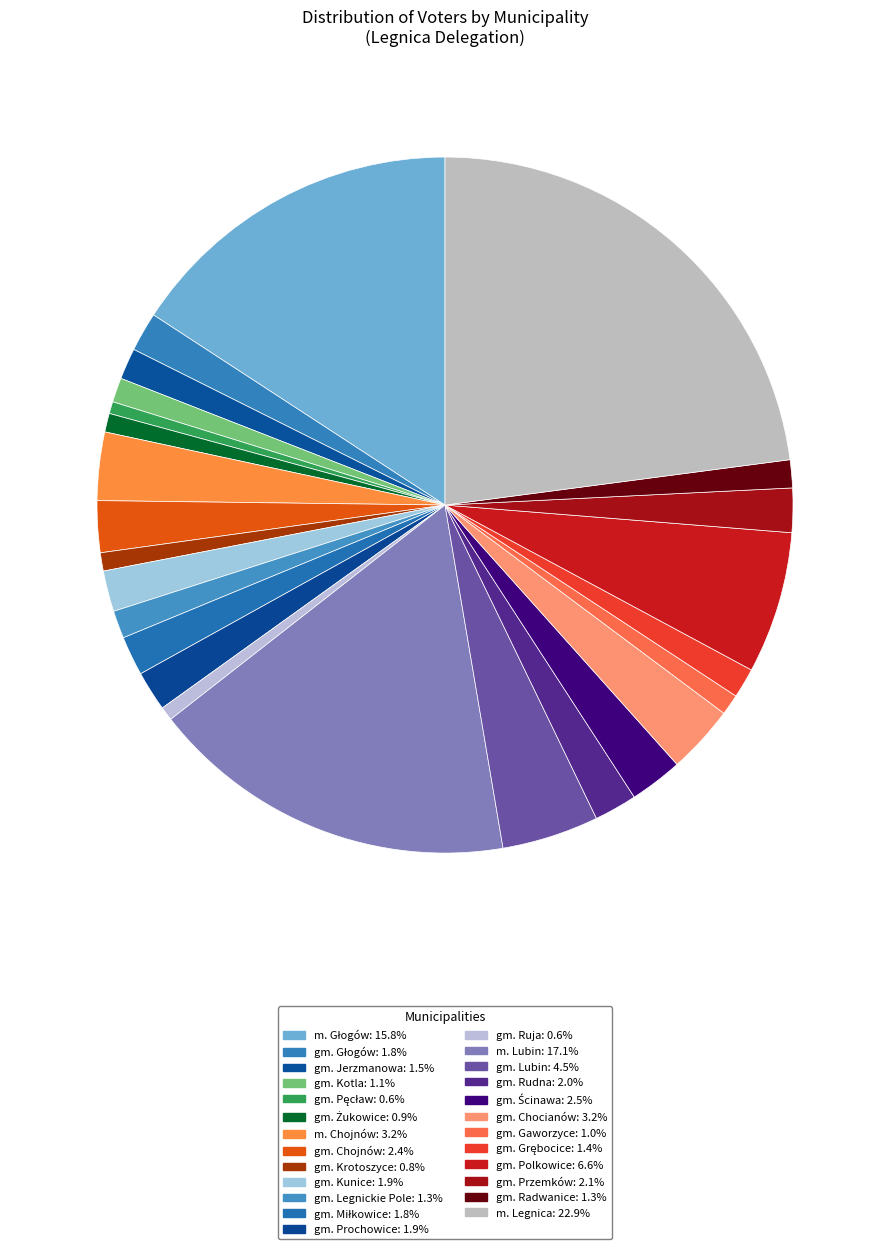

Between gm. Głogów and gm. Grębocice, which is larger?

gm. Głogów